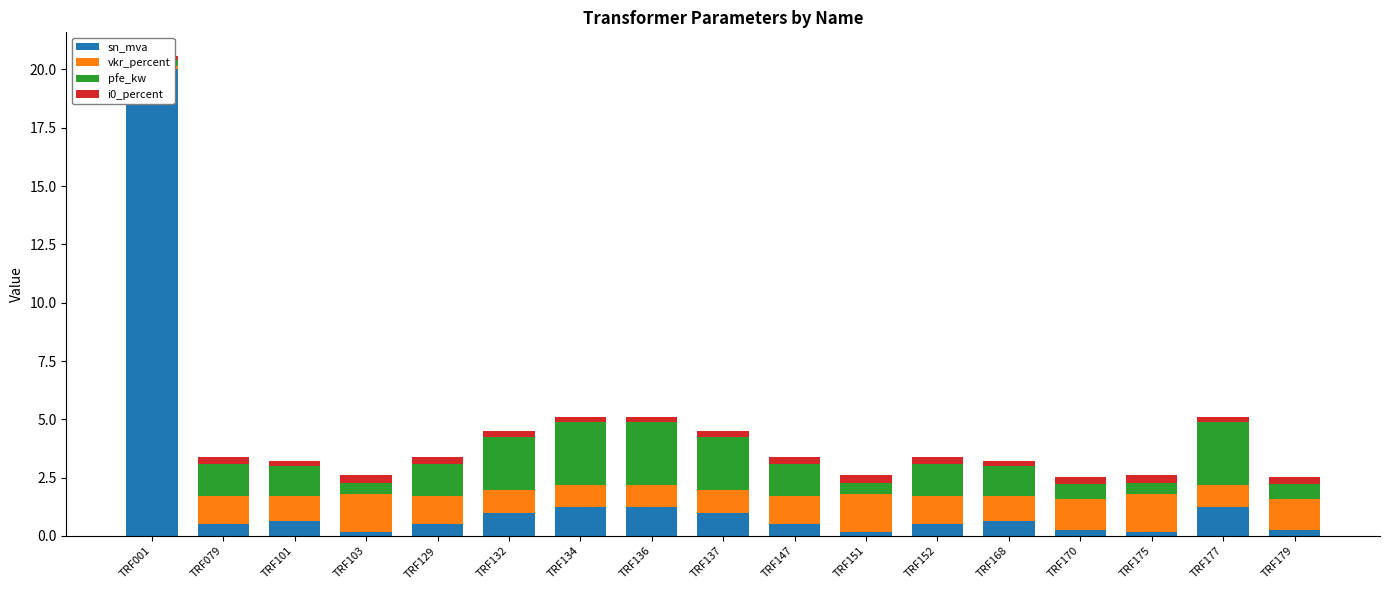

What is the approximate value of i0_percent at TRF134?

0.2